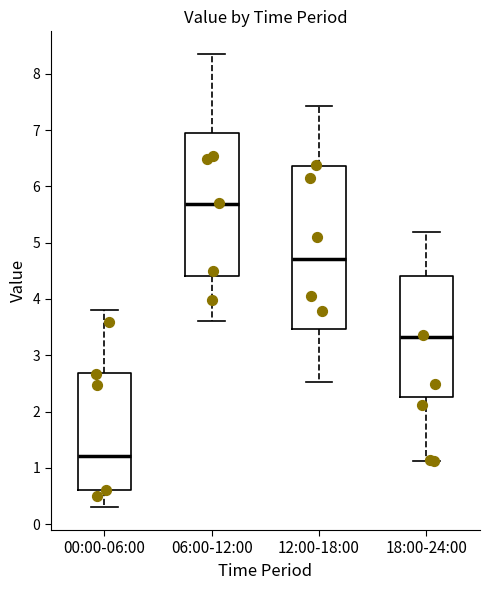

Where does the median line of the box for 00:00-06:00 sit on the y-axis? The values are not printed on the chart, so give them approximately, as read against the axis.

1.2